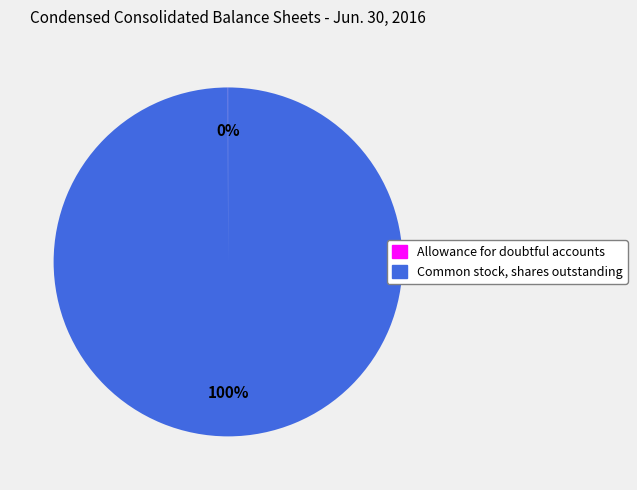

To the nearest percent, what is the average slice percentage?

50%